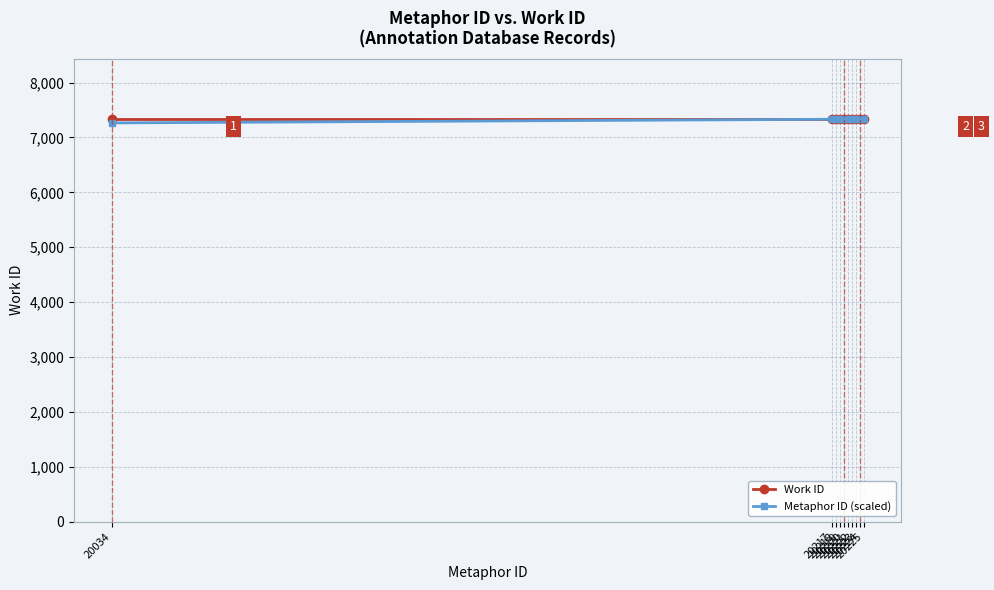

What is the minimum value shown in the chart?

7265.7